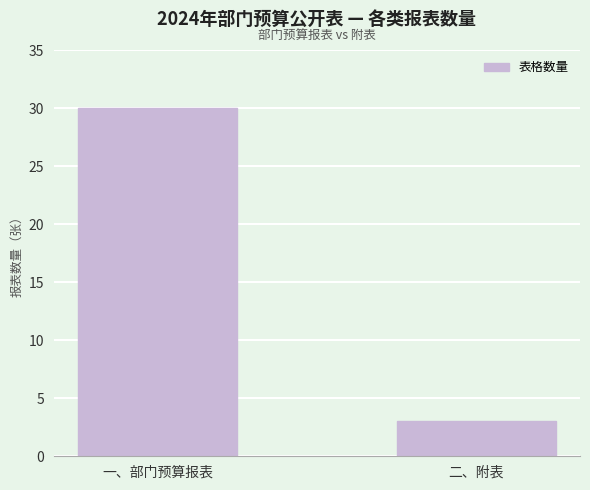

Approximately how many times larger is the value at 二、附表 compared to 一、部门预算报表?

0.1